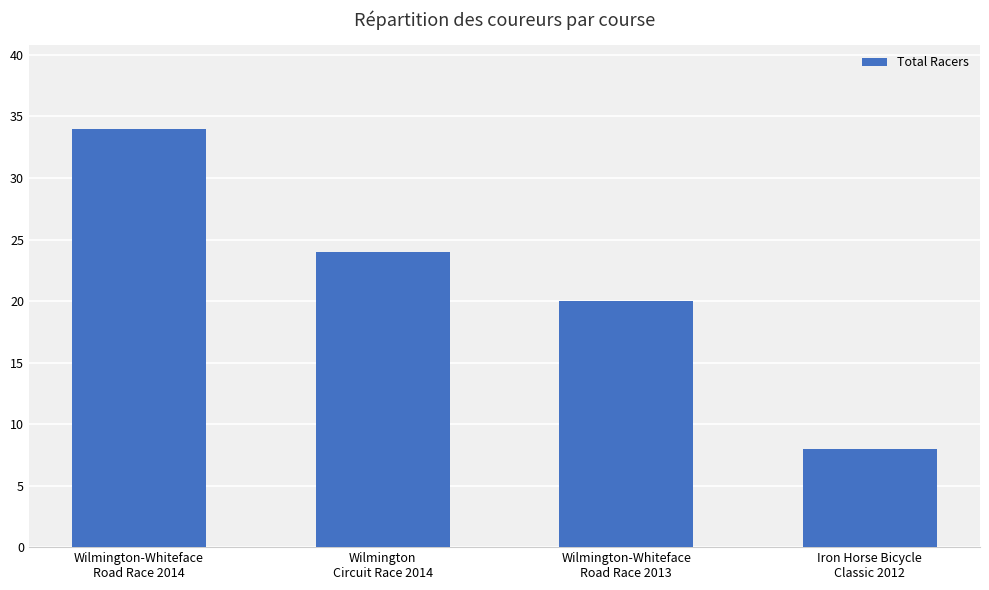

How many values are below 24?

2